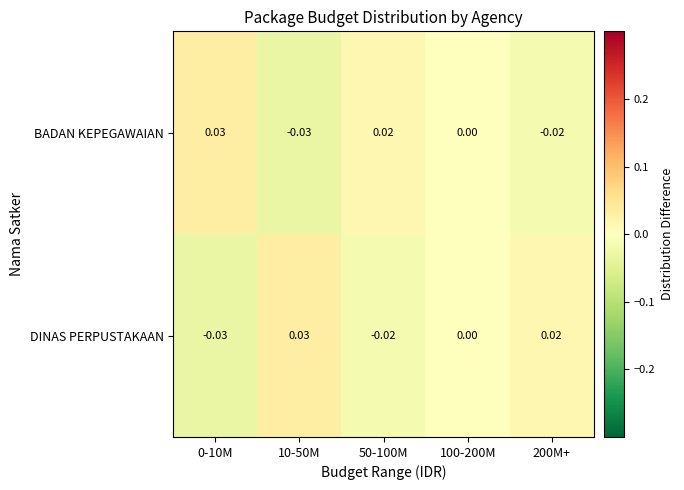

Is the value of BADAN KEPEGAWAIAN at 200M+ greater than the value of DINAS PERPUSTAKAAN at 0-10M?

Yes